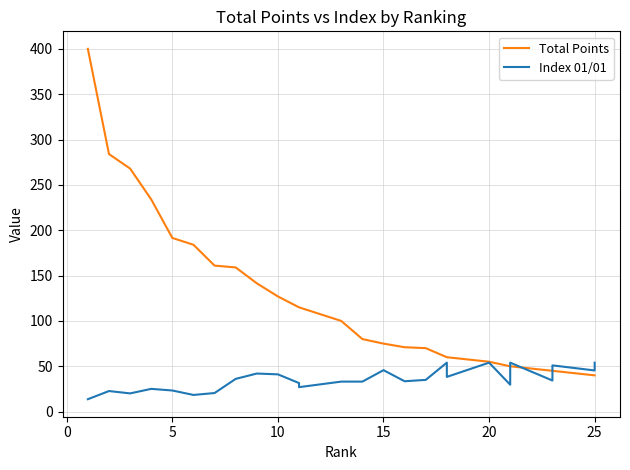

What is the value of the Index 01/01 point at the 5th from the left?

23.3